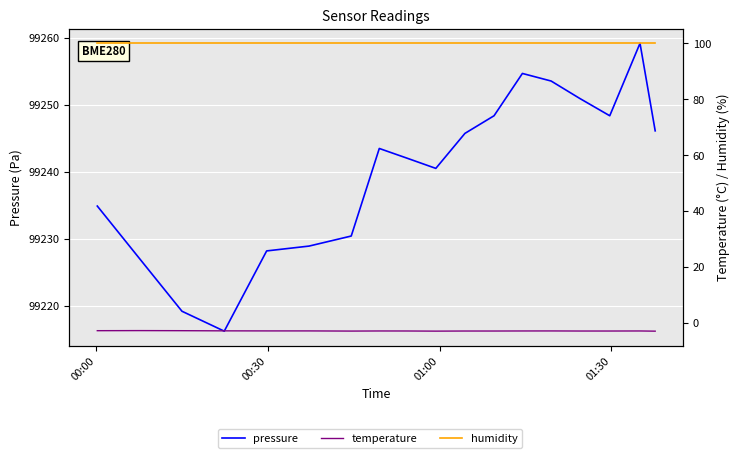

Reading right to left, transcribe all the data shown in this chart.

pressure: 99246.1	99259.2	99248.4	99251.0	99253.6	99254.7	99248.4	99245.8	99240.5	99242.0	99243.5	99230.4	99228.9	99228.2	99216.2	99219.2	99227.0	99234.9
temperature: -3.0	-2.9	-2.9	-2.9	-2.9	-2.9	-2.9	-2.9	-3.0	-2.9	-2.9	-3.0	-2.9	-2.9	-2.9	-2.8	-2.8	-2.8
humidity: 100.0	100.0	100.0	100.0	100.0	100.0	100.0	100.0	100.0	100.0	100.0	100.0	100.0	100.0	100.0	100.0	100.0	100.0